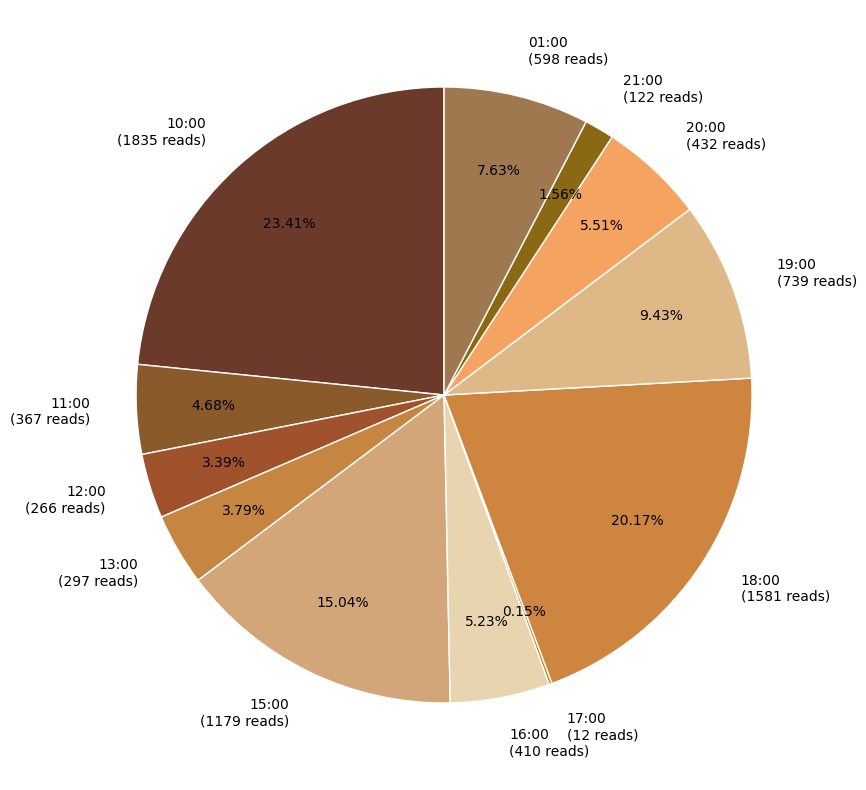

Does 13:00 represent more than half of the total?

No